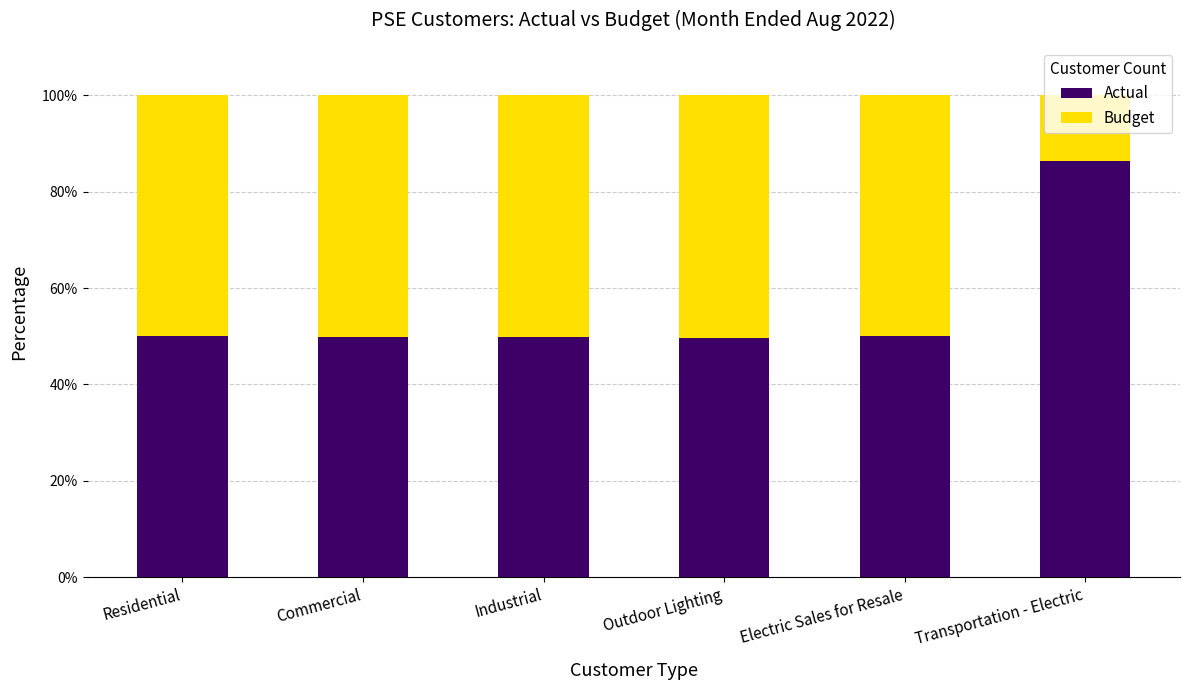

How many data points does each series have?

6